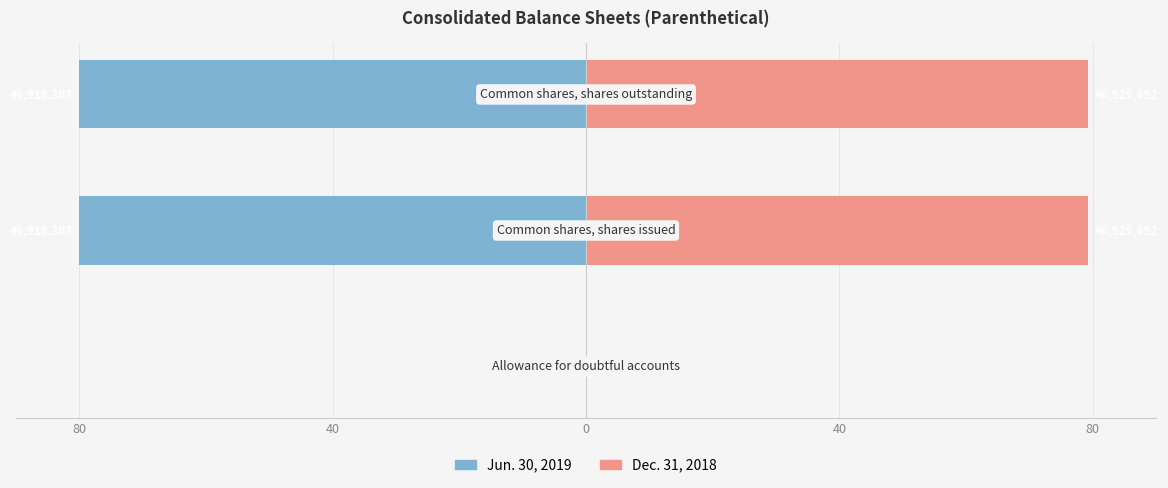

What is the approximate value of Dec. 31, 2018 at 40?

79.3